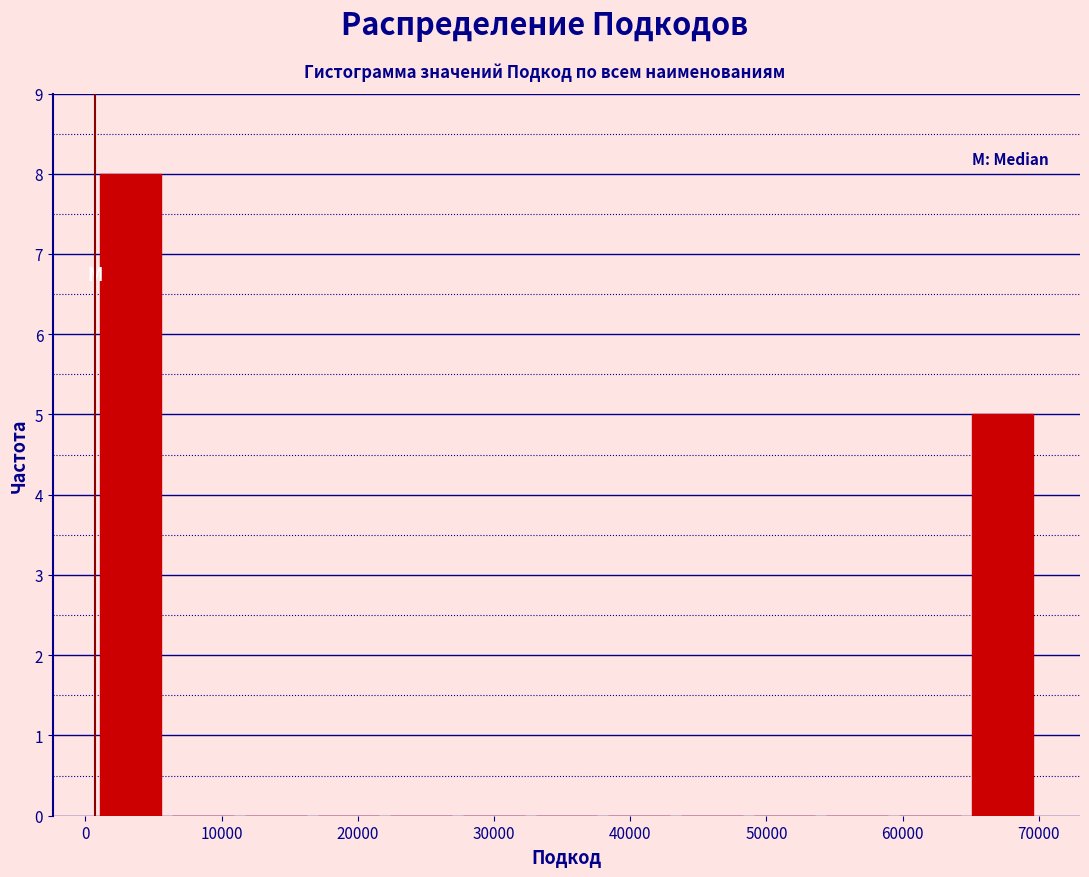

Reading left to right, transcribe this chart: for each bar, give the range it covers on the x-axis and its height. Neither the bar edges nor the heights are printed on the chart, so give them approximately, as read against the axes.

1000 to 6000: 8
6000 to 11000: 0
11000 to 17000: 0
17000 to 22000: 0
22000 to 27000: 0
27000 to 33000: 0
33000 to 38000: 0
38000 to 43000: 0
43000 to 49000: 0
49000 to 54000: 0
54000 to 59000: 0
59000 to 65000: 0
65000 to 70000: 5